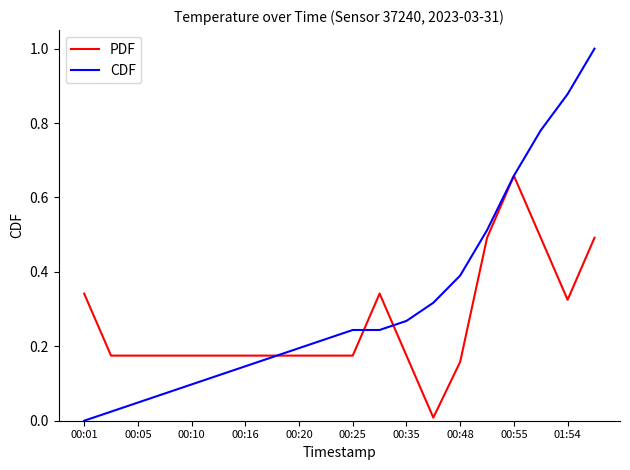

Rank the series by their average value, from lowest to highest.

PDF, CDF